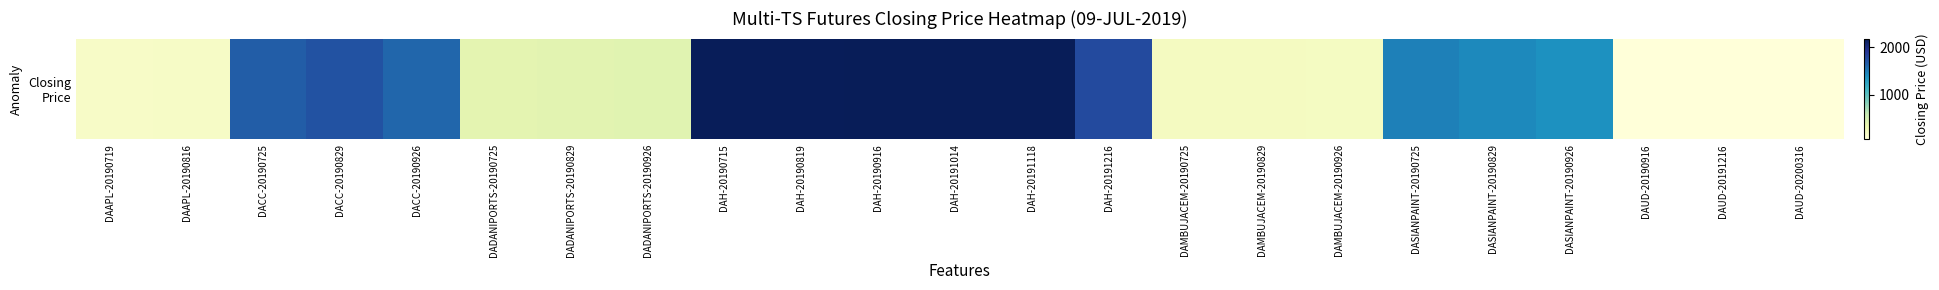

How many distinct data groups are displayed?

1